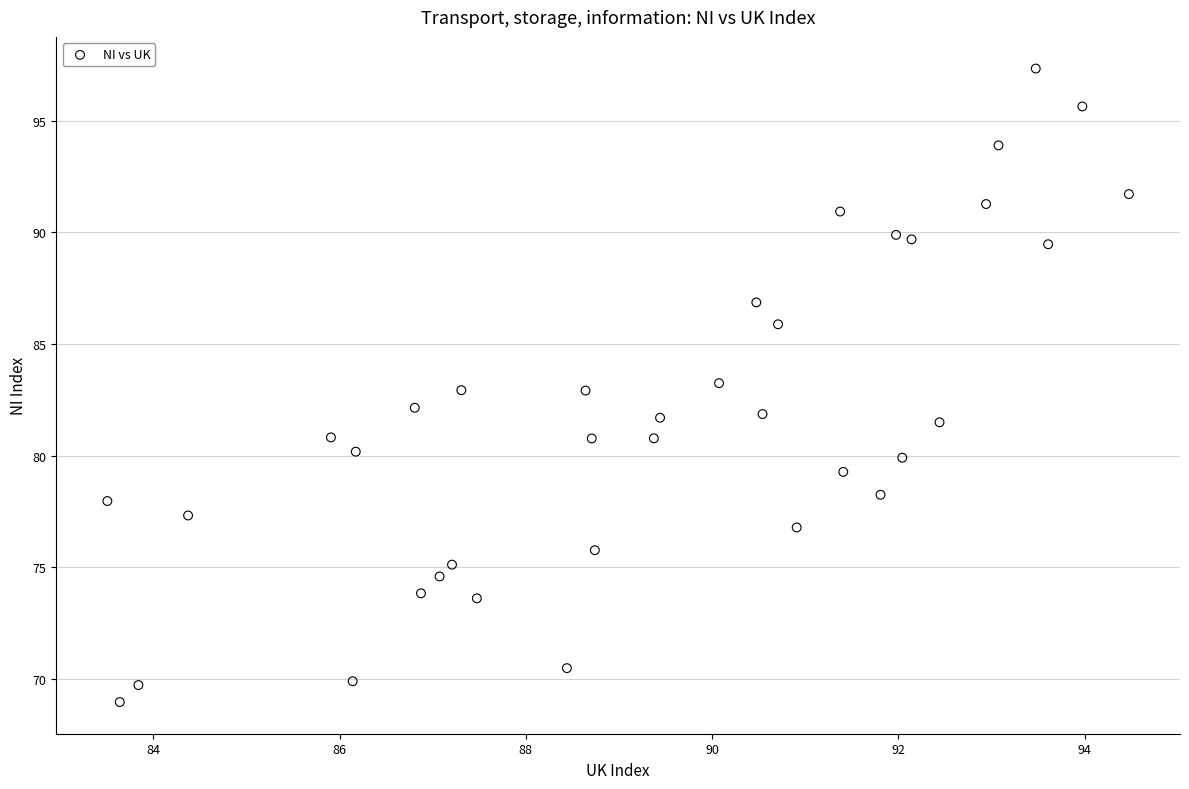

What is the range of X values (max minus min)?

11.0